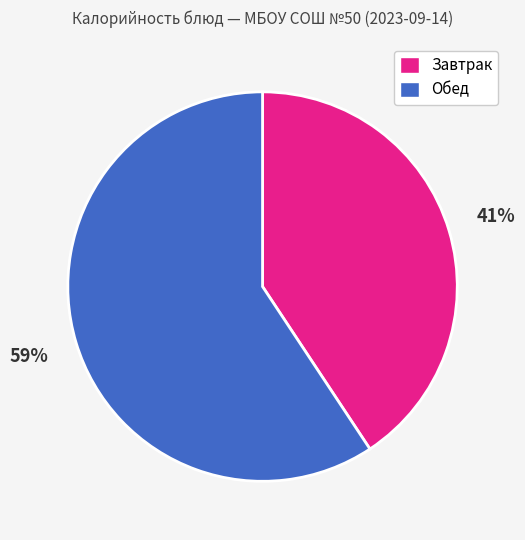

Is there a majority slice in this chart?

Yes